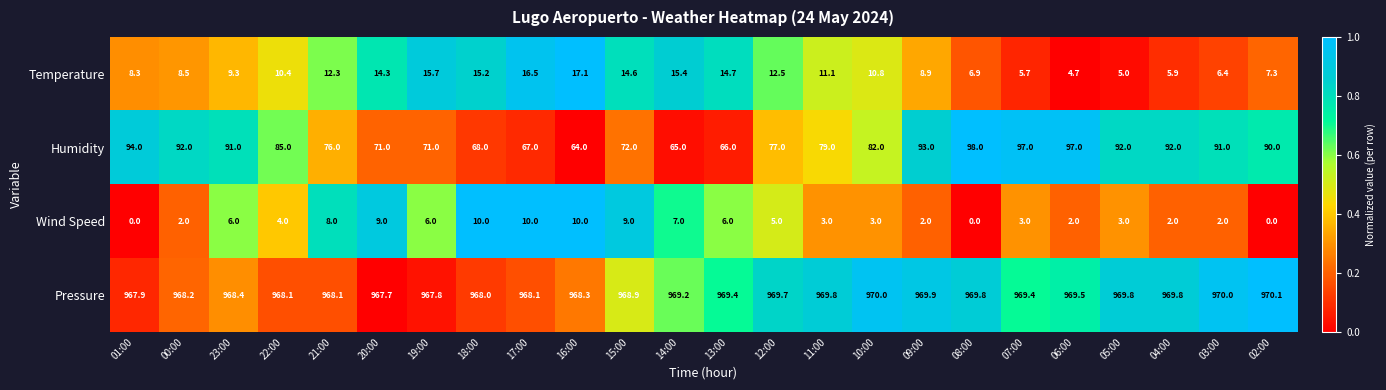

Rank the series at 14:00 from lowest to highest value.

Wind Speed, Temperature, Humidity, Pressure